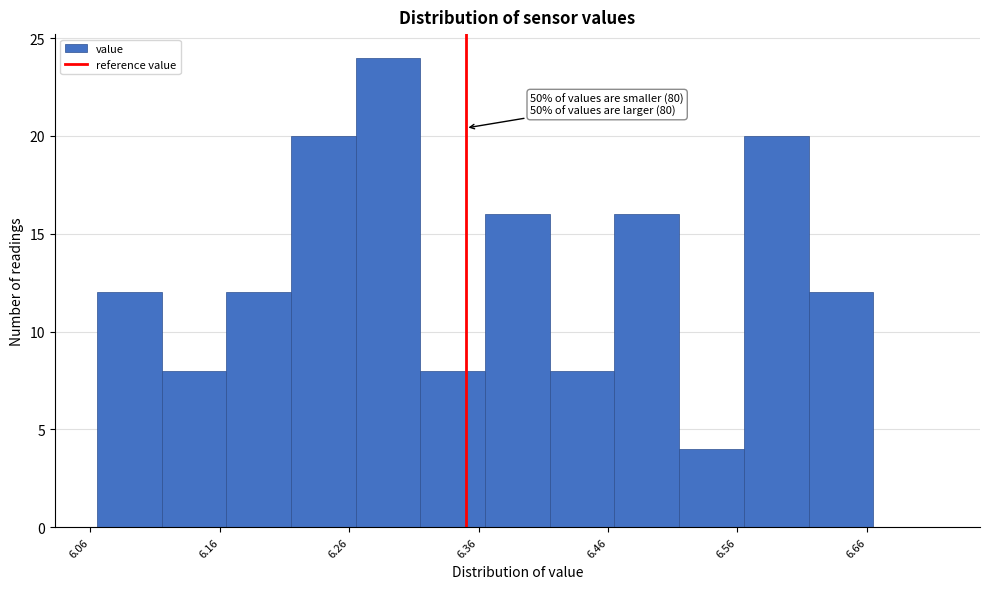

Over which range of the x-axis is the bar tallest?

6.265 to 6.315